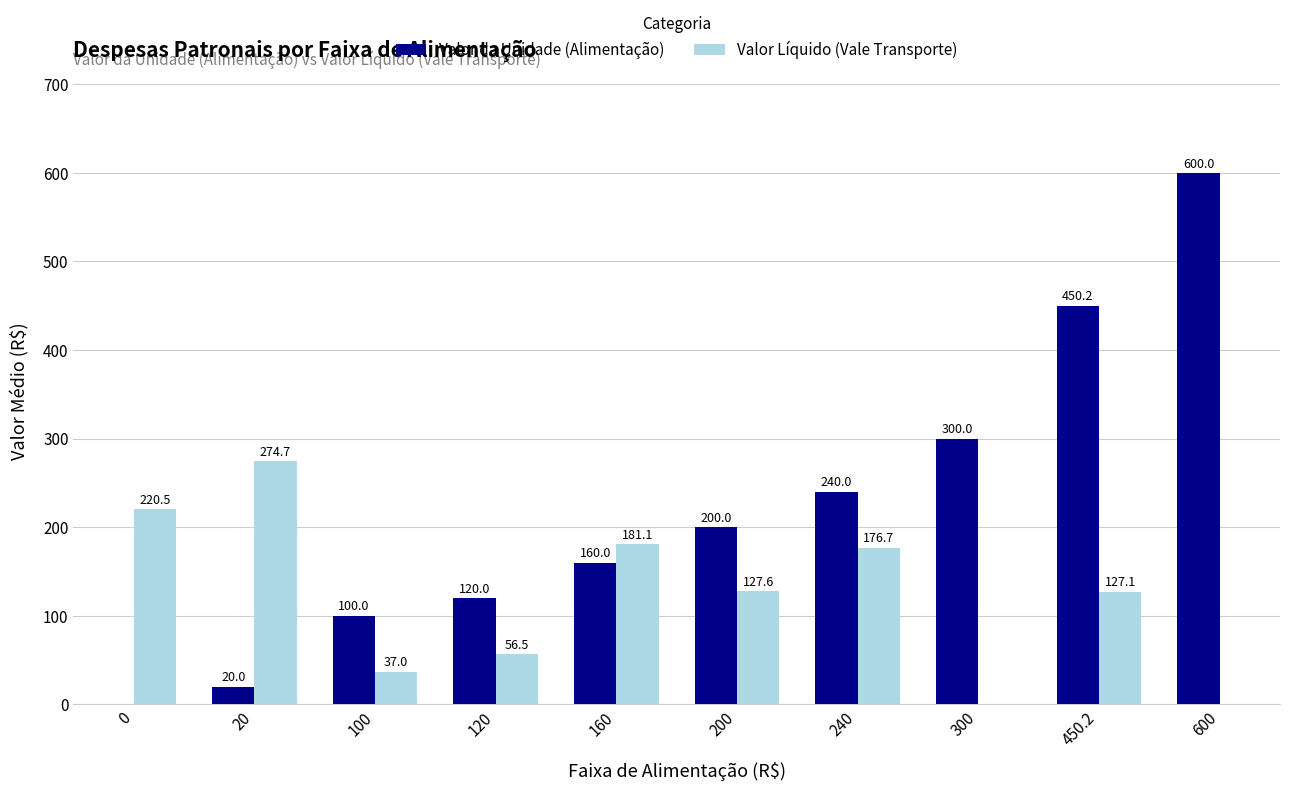

Is it true that Valor Líquido (Vale Transporte) equals 107.0 at 160?

False